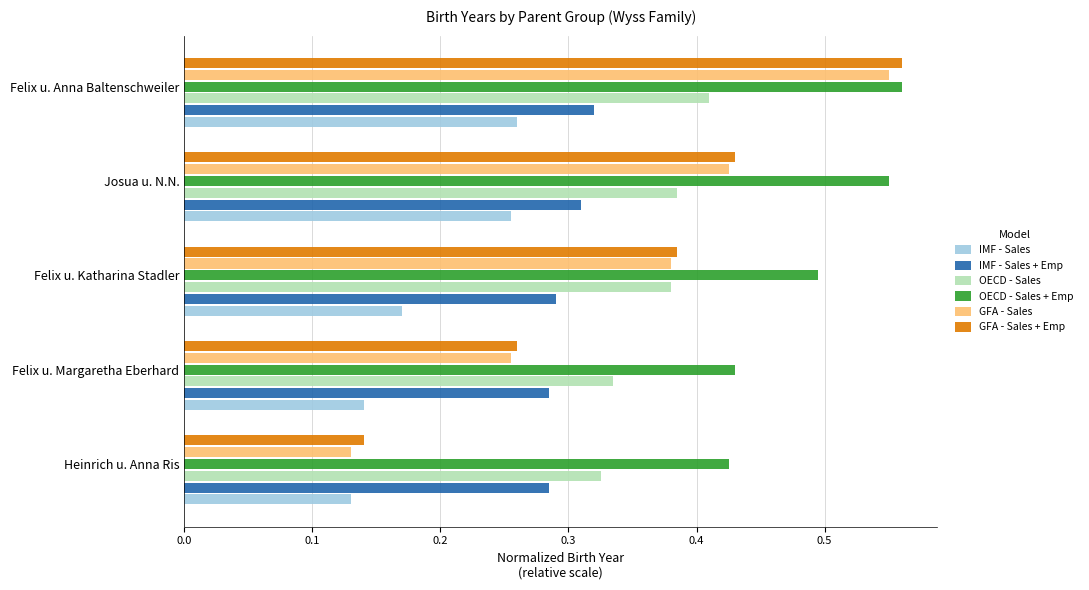

Which label corresponds to the largest value in the chart?

Felix u. Anna Baltenschweiler